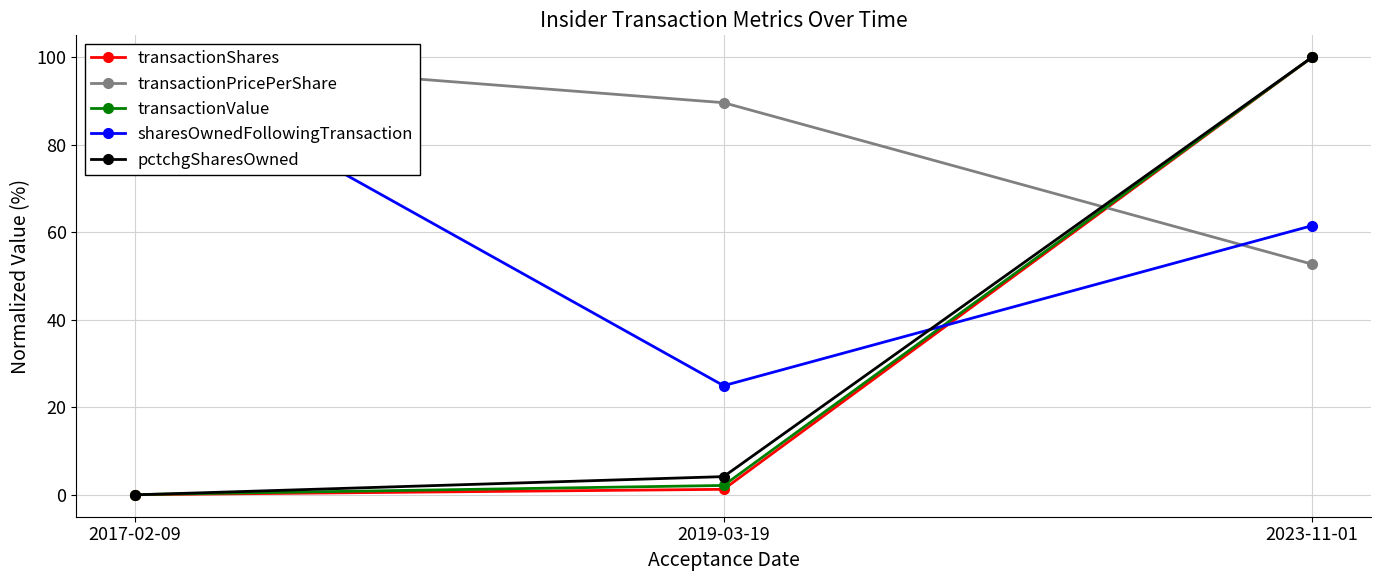

At which label does transactionPricePerShare reach its minimum?

2023-11-01